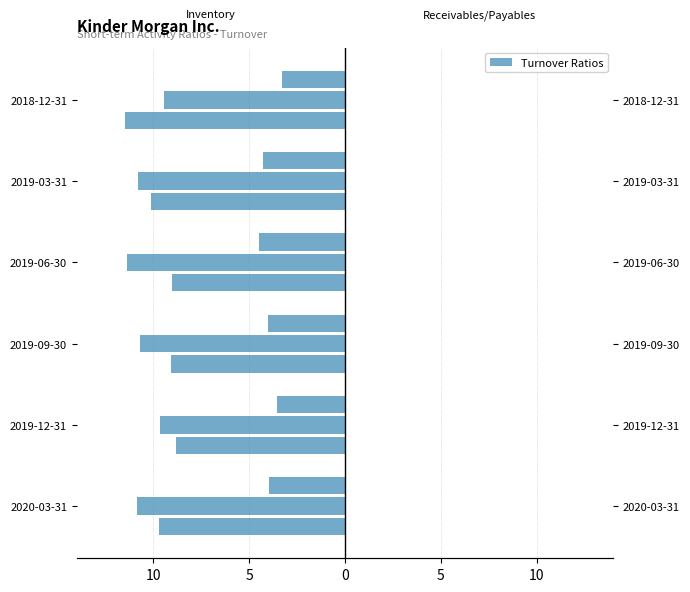

Between 2019-09-30 and 2018-12-31, which is larger?

2019-09-30